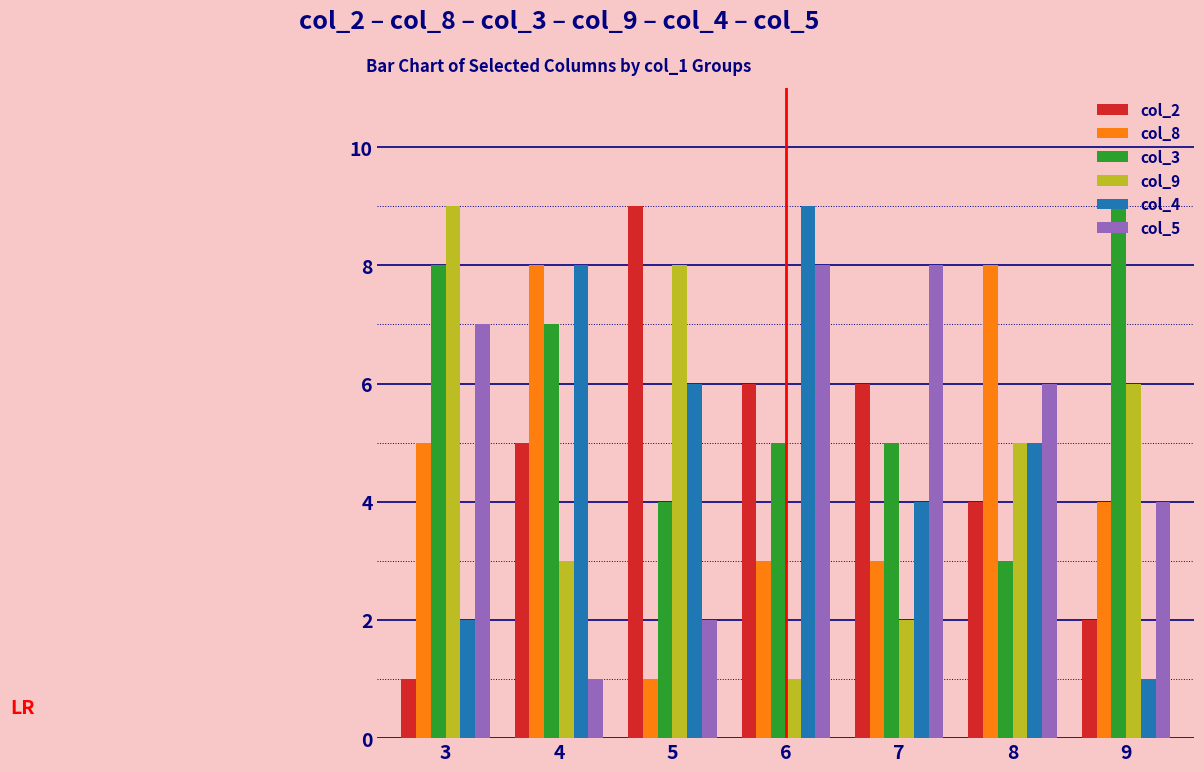

Which series has the largest total across all categories?

col_3